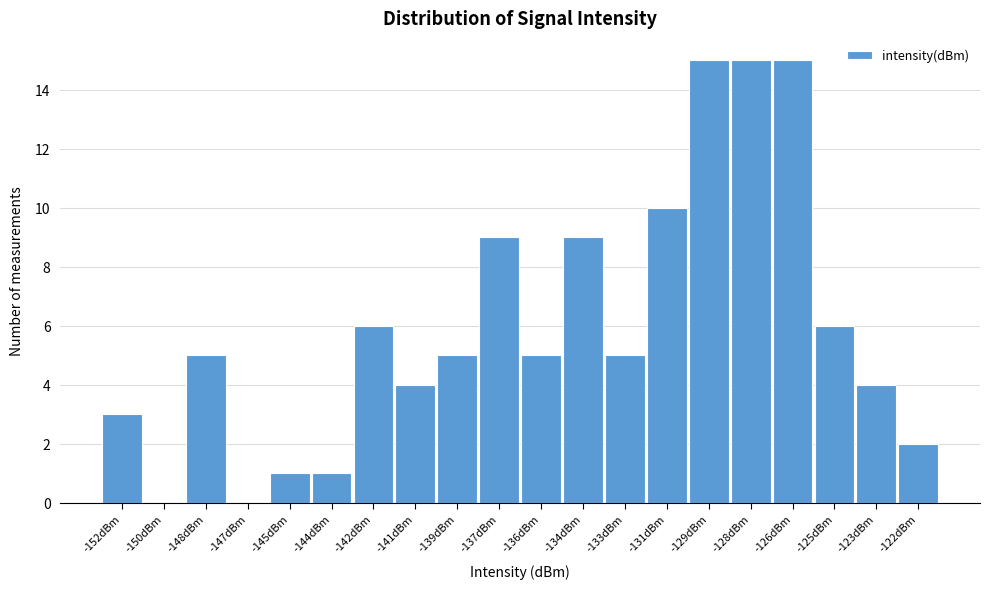

Reading left to right, extract all data points from this chart.

-152dBm=3	-150dBm=0	-148dBm=5	-147dBm=0	-145dBm=1	-144dBm=1	-142dBm=6	-141dBm=4	-139dBm=5	-137dBm=9	-136dBm=5	-134dBm=9	-133dBm=5	-131dBm=10	-129dBm=15	-128dBm=15	-126dBm=15	-125dBm=6	-123dBm=4	-122dBm=2